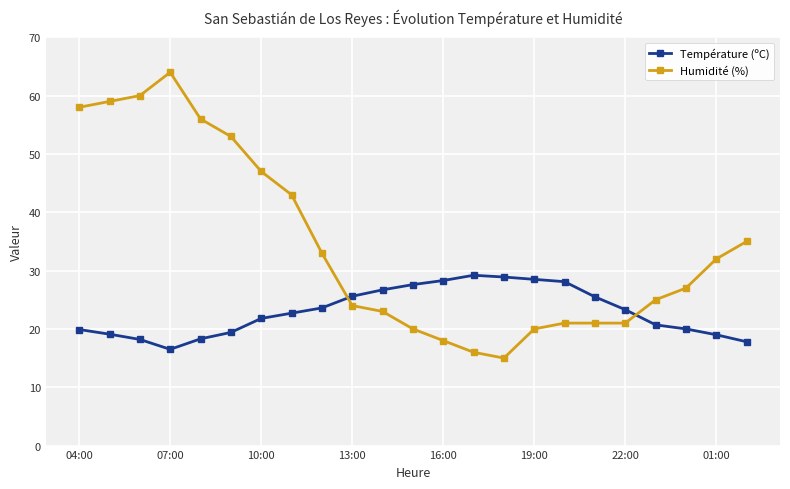

In Température (ºC), how many points are lower than both neighbors (excluding endpoints)?

1